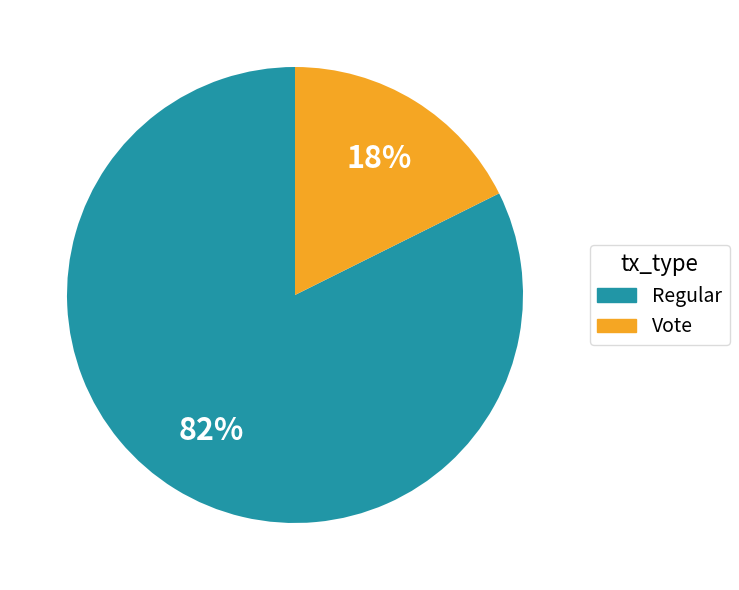

Between Vote and Regular, which is larger?

Regular